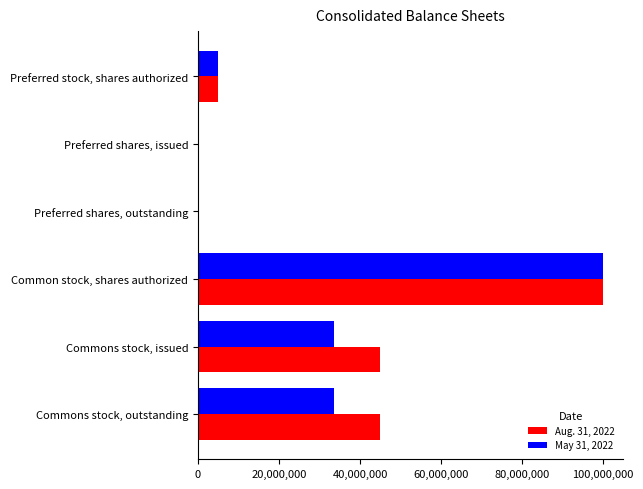

At which category is the sum across all series the highest?

Common stock, shares authorized